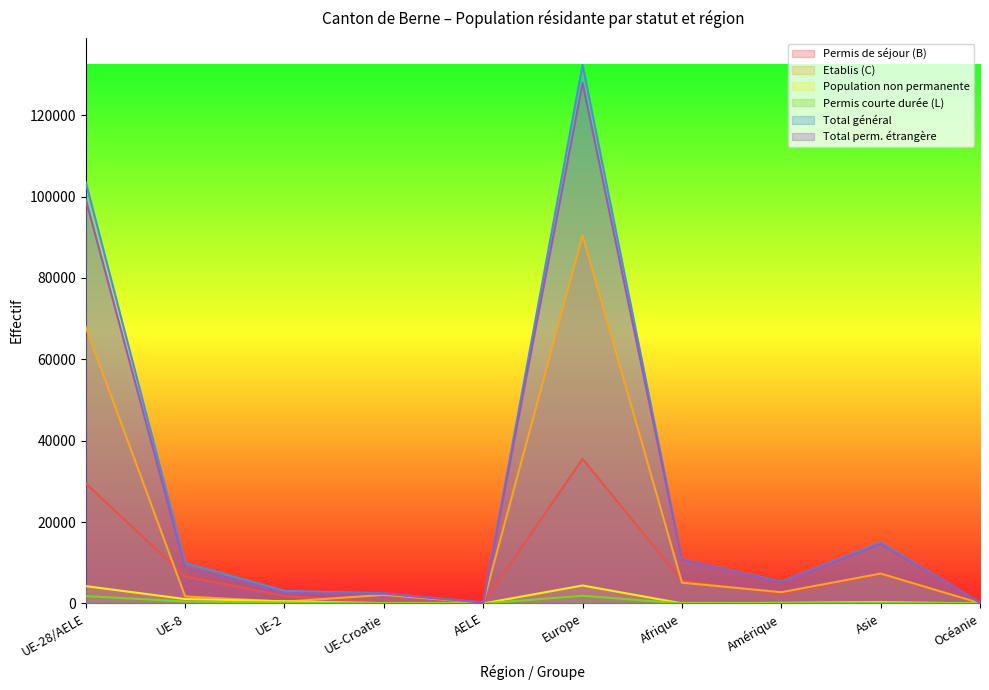

True or false: Total général and Population non permanente intersect in this chart.

False